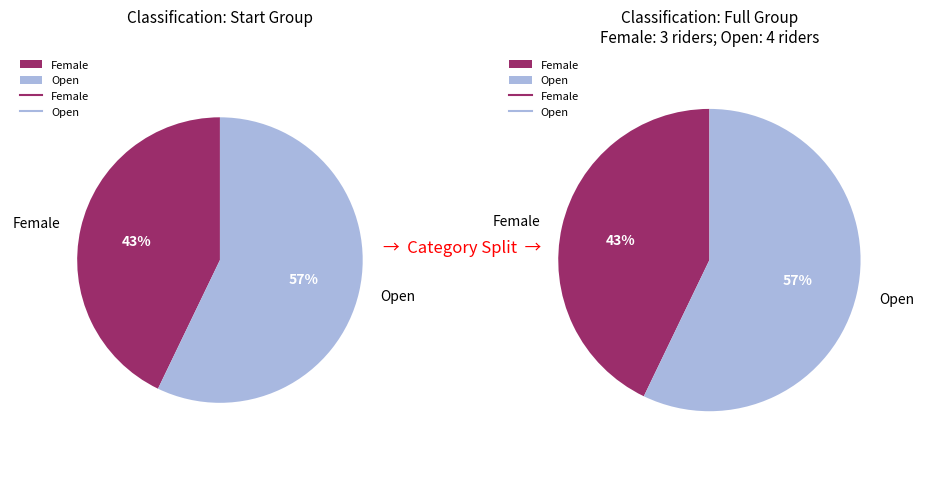

Which slice is the smallest?

Female